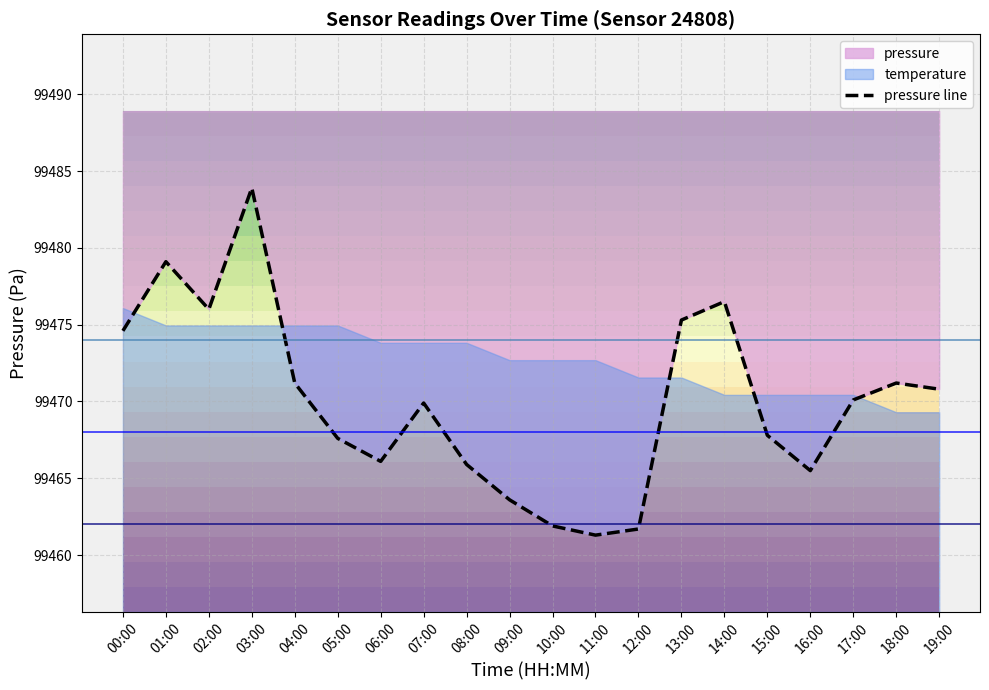

Where is the first local maximum?

01:00